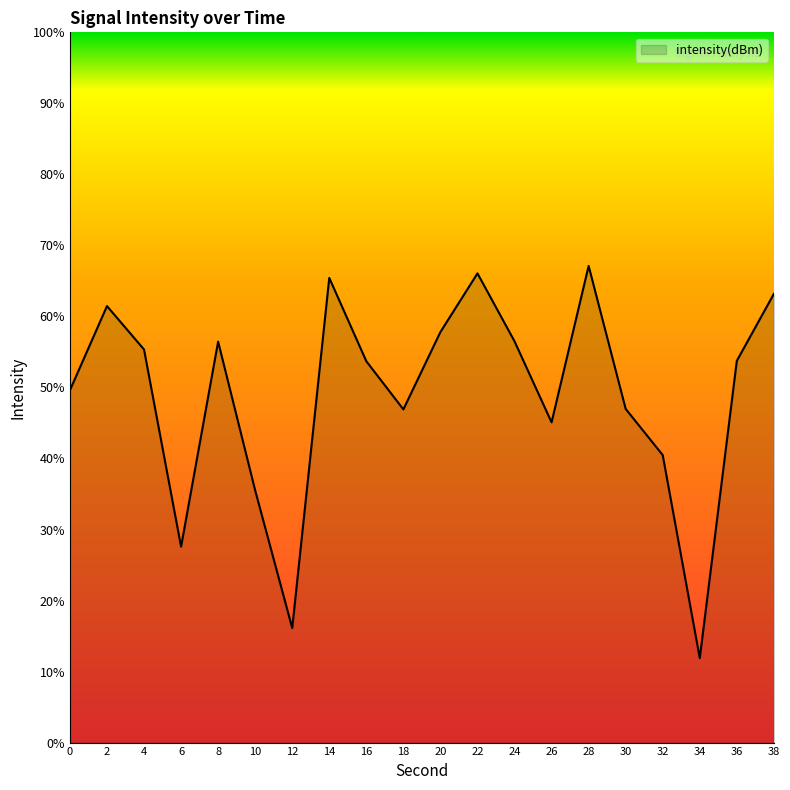

What is the ratio of the value at 34 to the value at 18?

0.3